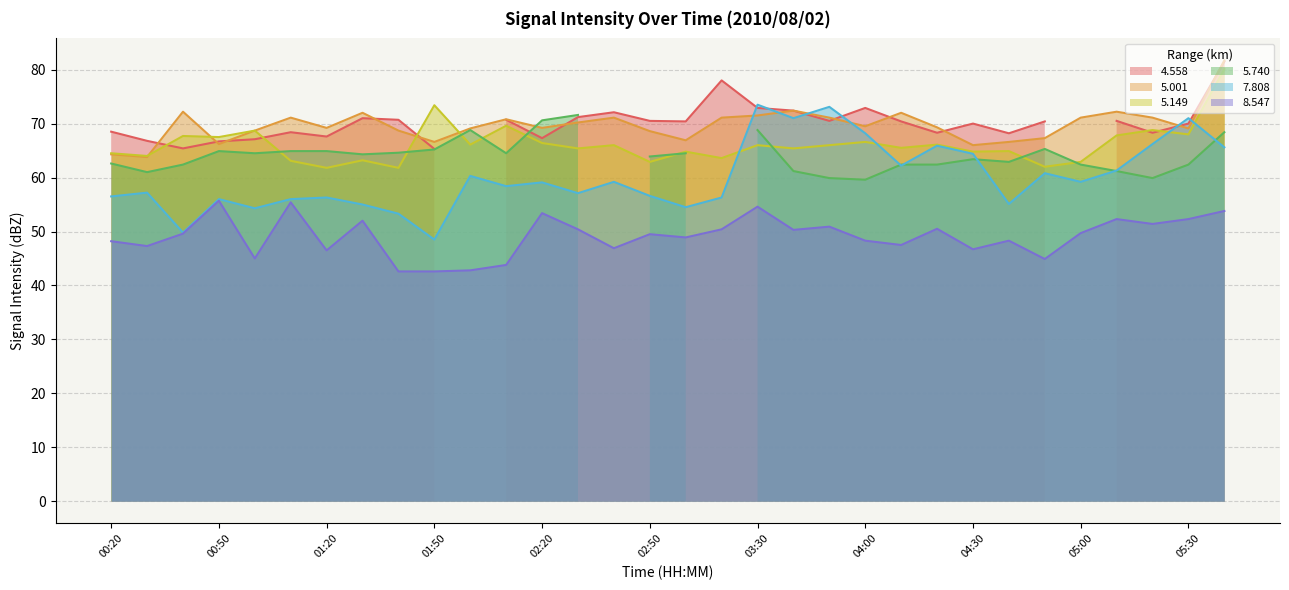

After their last crossing, which series has the higher values:   5.001 or   7.808?

  5.001